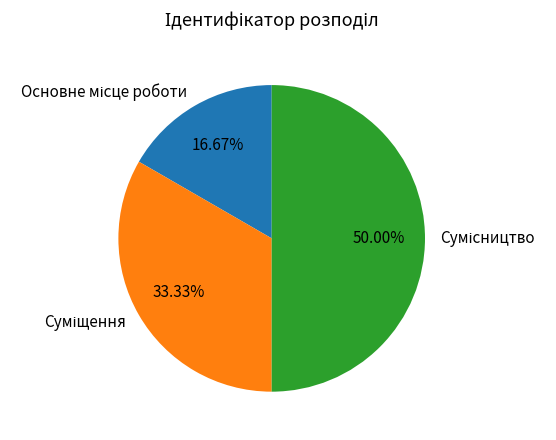

Rank the categories by value from lowest to highest.

Основне місце роботи, Суміщення, Сумісництво